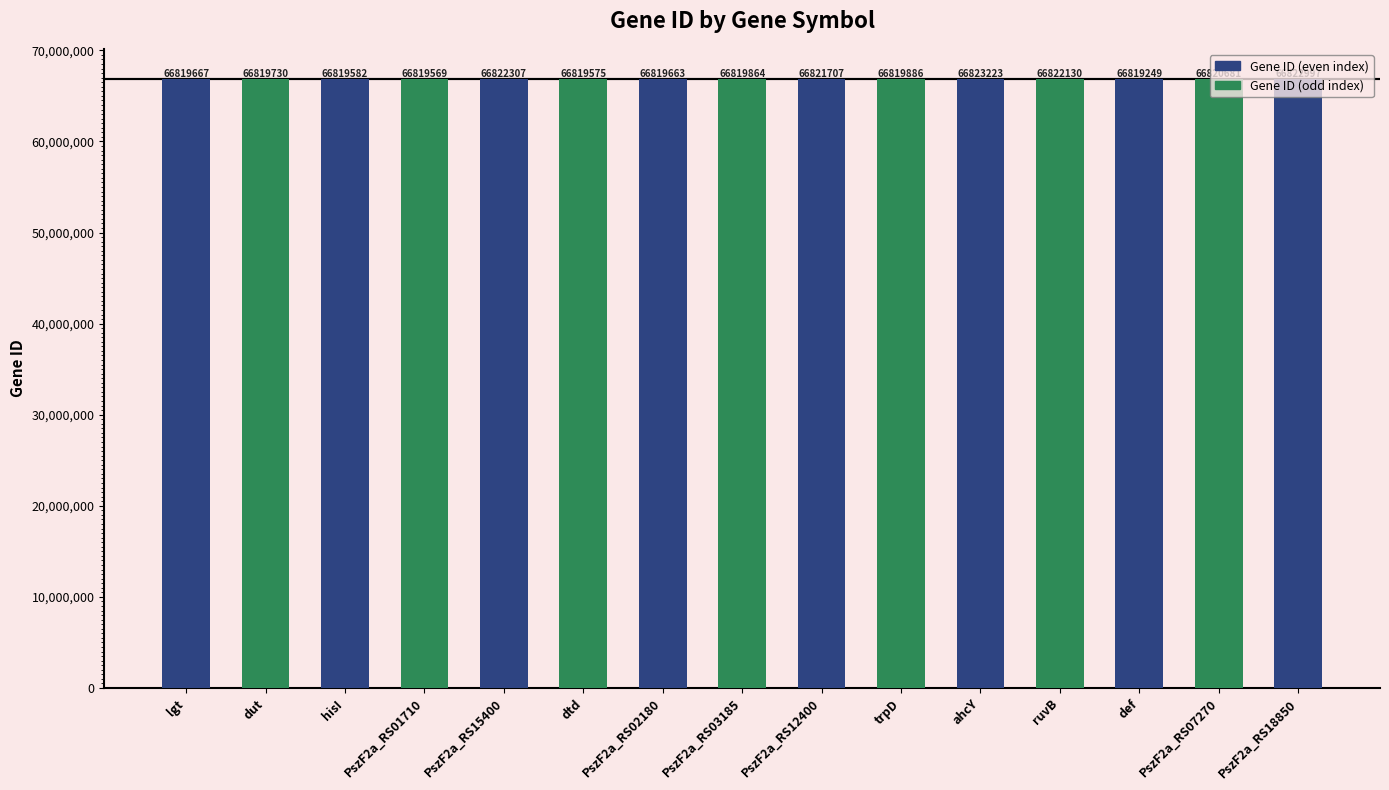

Reading right to left, transcribe all the data shown in this chart.

PszF2a_RS18850=66822997	PszF2a_RS07270=66820681	def=66819249	ruvB=66822130	ahcY=66823223	trpD=66819886	PszF2a_RS12400=66821707	PszF2a_RS03185=66819864	PszF2a_RS02180=66819663	dtd=66819575	PszF2a_RS15400=66822307	PszF2a_RS01710=66819569	hisI=66819582	dut=66819730	lgt=66819667